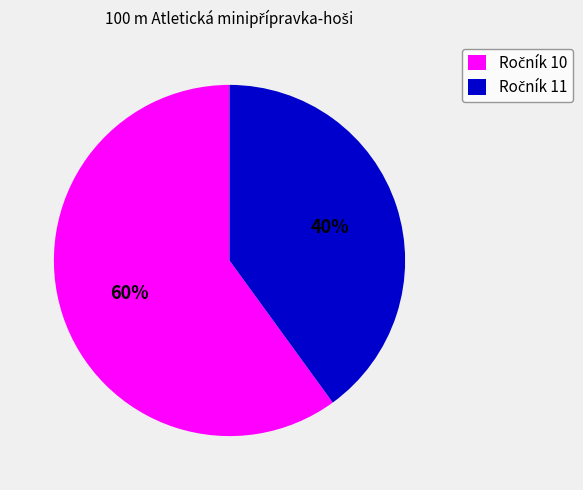

To the nearest percent, what is the difference between the largest and smallest slice percentages?

20%